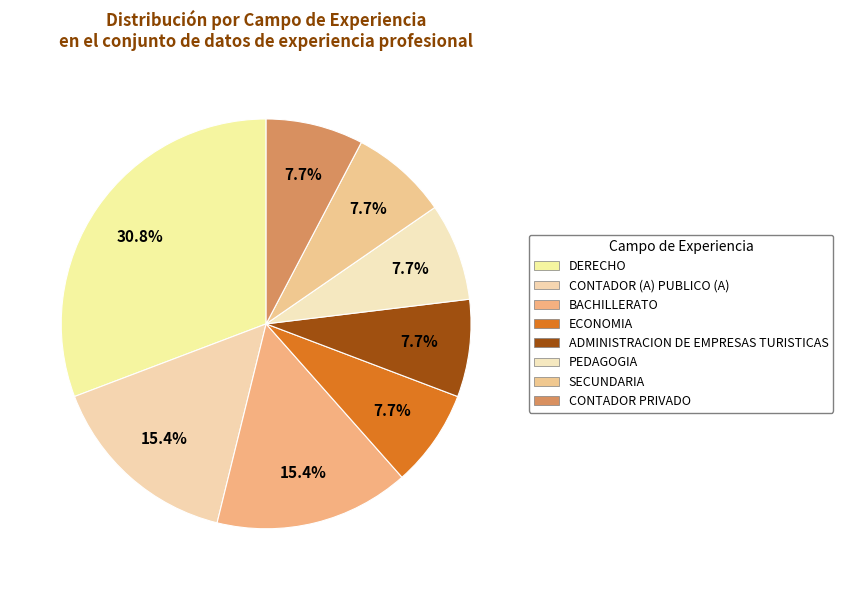

True or false: SECUNDARIA accounts for 8% of the total.

True